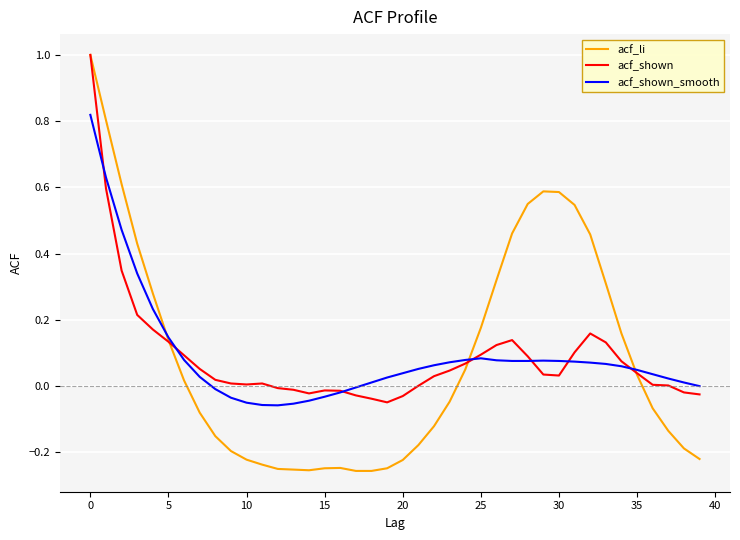

Which series has the largest range (max minus min)?

acf_li